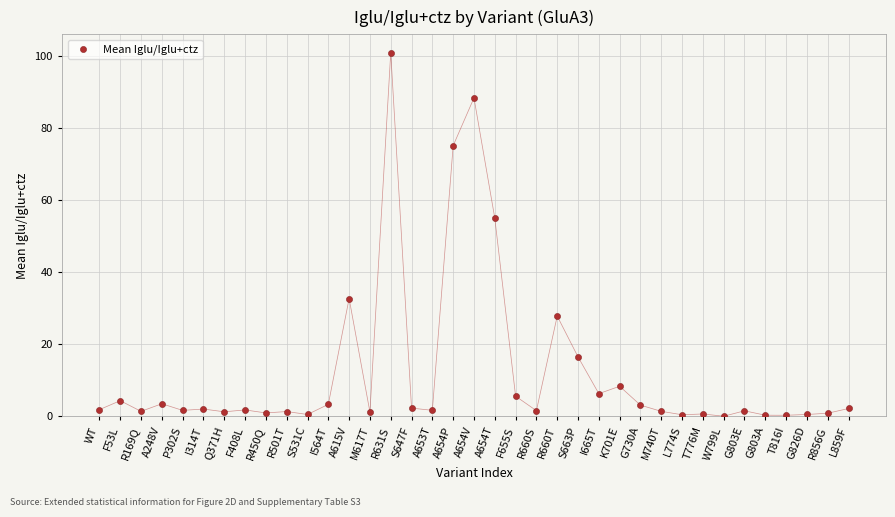

What is the range of Y values (max minus min)?

100.9